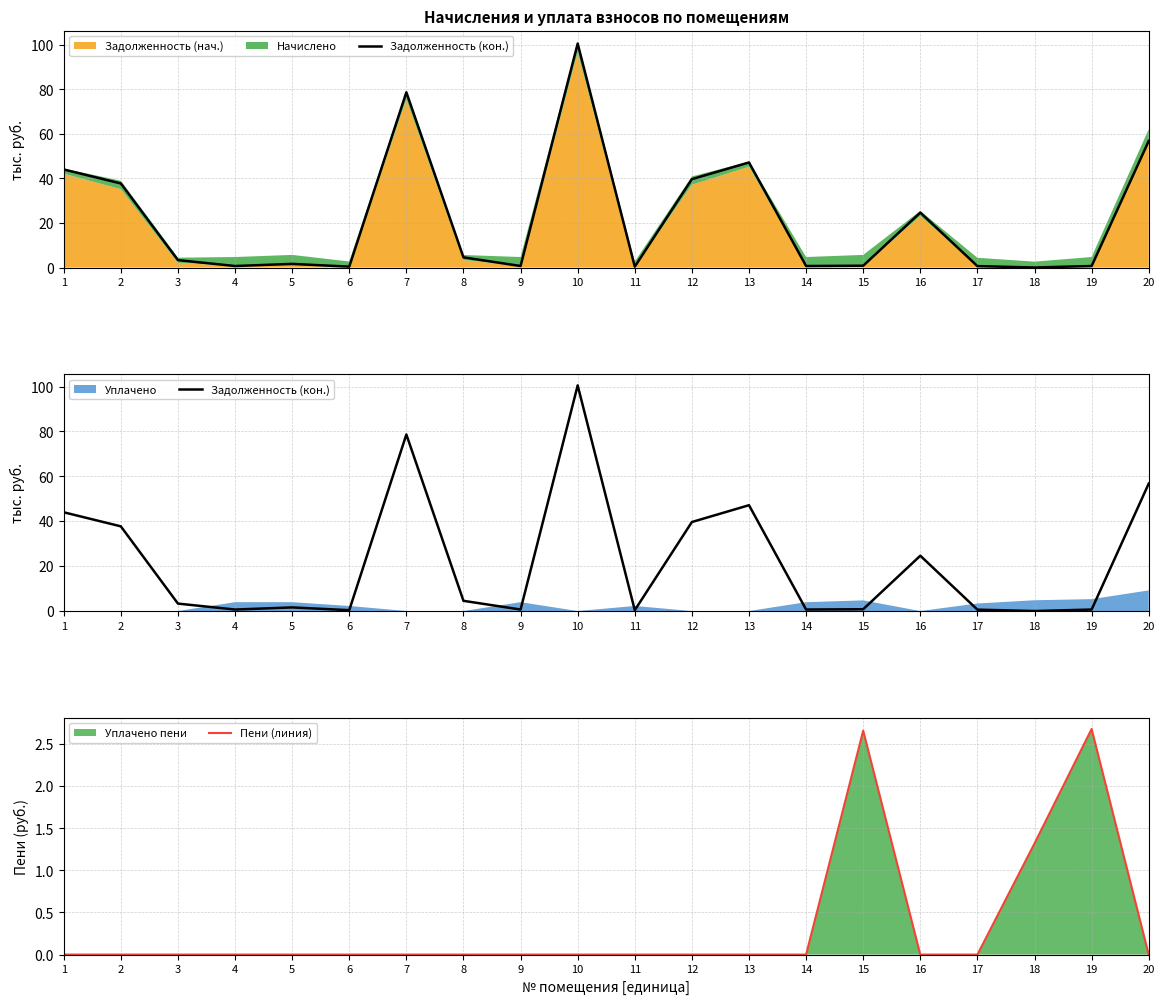

Which series has the largest total across all categories?

Задолженность (кон.)